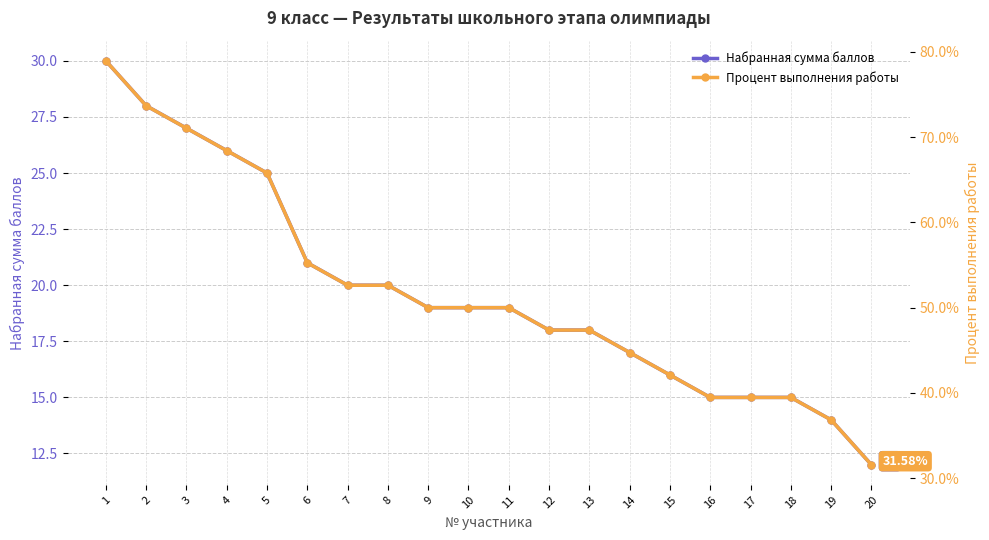

True or false: Набранная сумма баллов has a value of 15.0 at 17.

True